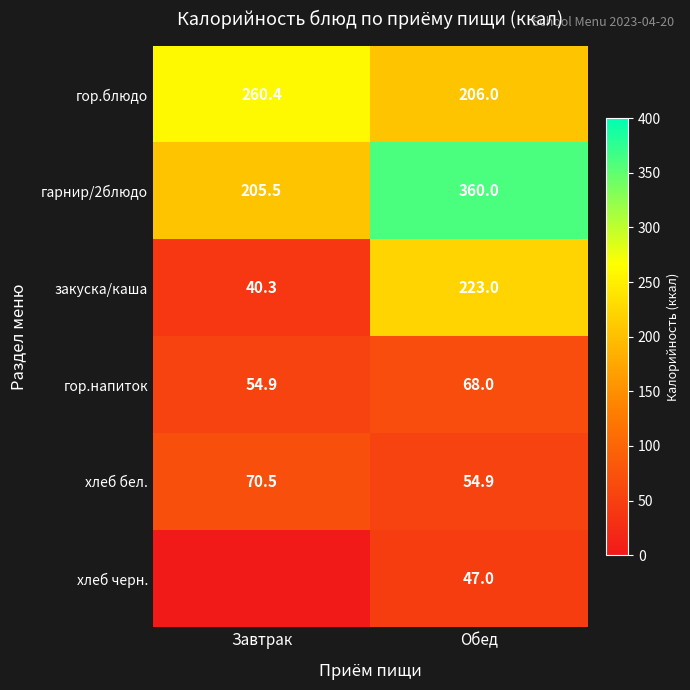

What is the difference between the highest and lowest values at Обед?

313.0